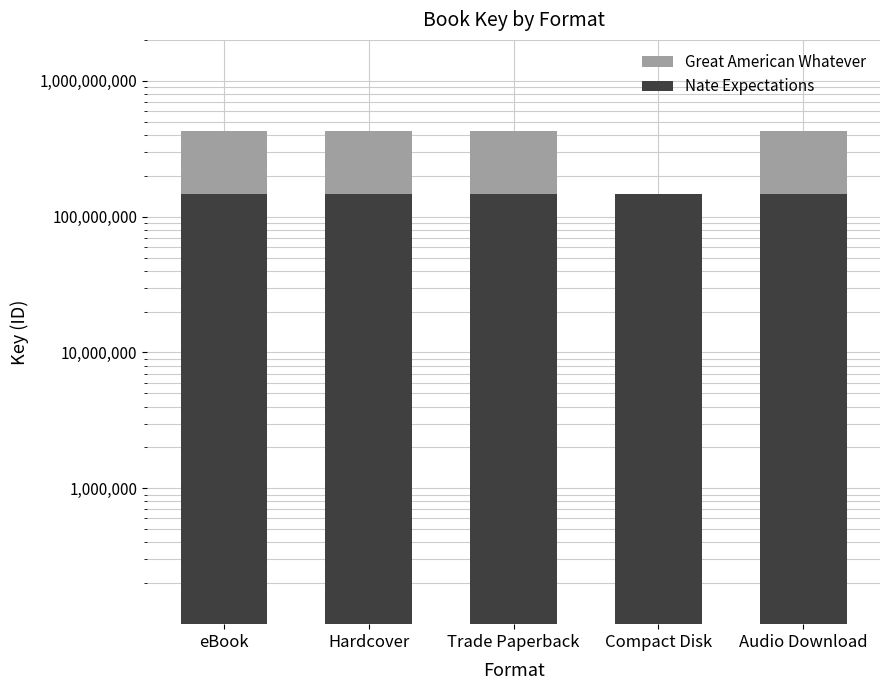

At which category is the sum across all series the highest?

eBook